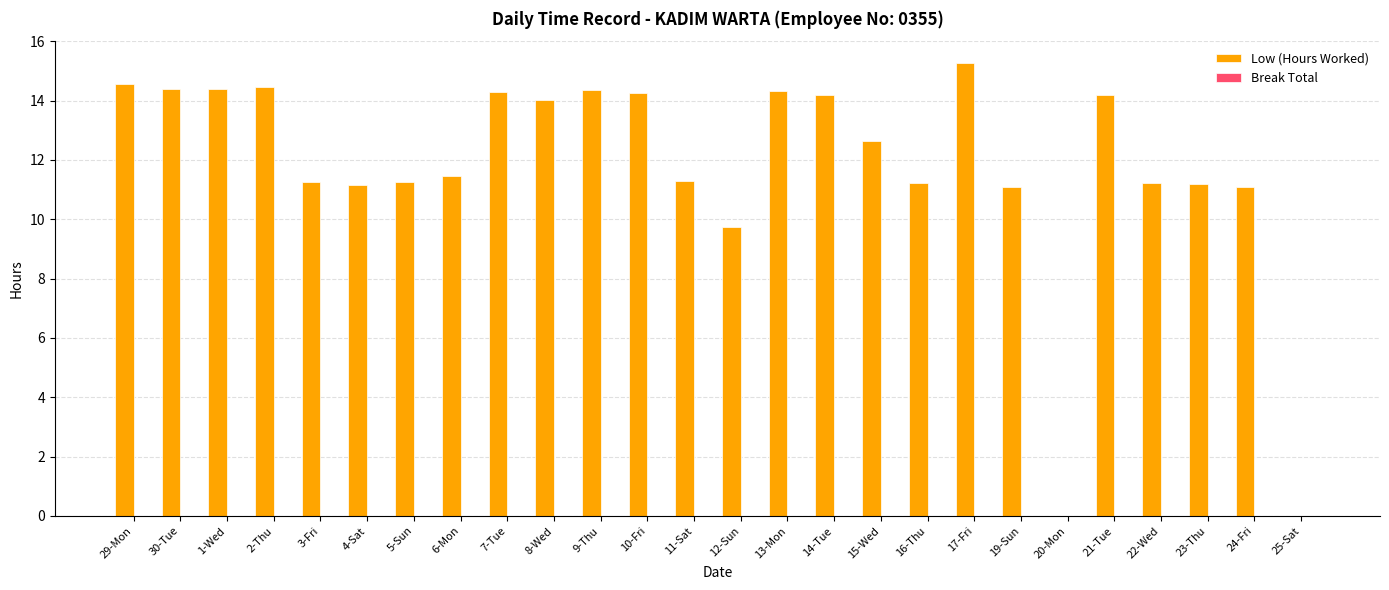

What is the sum of the values at 25-Sat and 29-Mon?

14.6